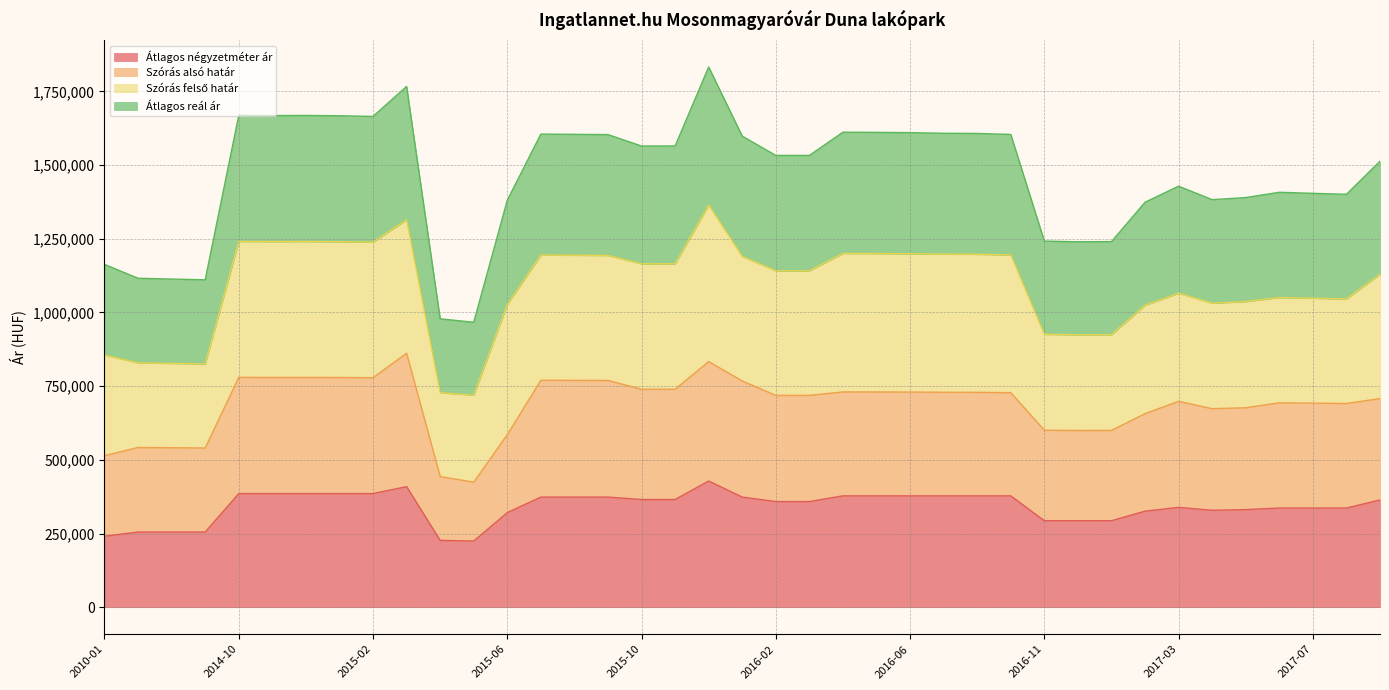

What is the greatest value displayed?

1832652